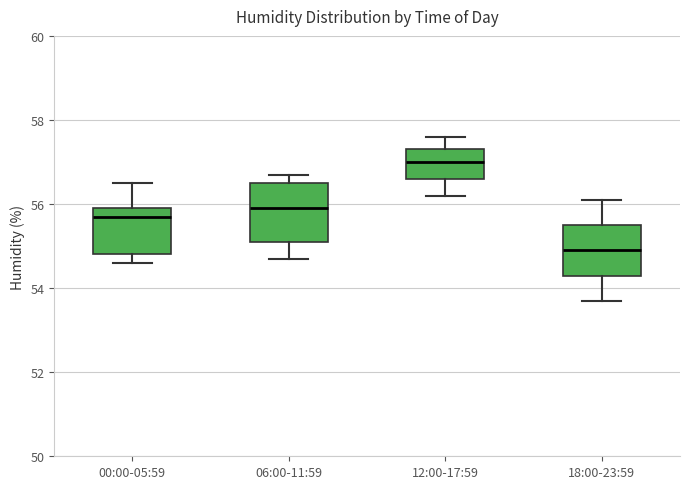

Reading left to right, read every box against the y-axis: the position of its median line, the range the box covers, and the ends of its whiskers. The values are not printed on the chart, so give them approximately, as read against the axis.

00:00-05:59: median 55.8, box 54.8 to 56.0, whiskers 54.6 to 56.6
06:00-11:59: median 56.0, box 55.2 to 56.6, whiskers 54.8 to 56.8
12:00-17:59: median 57.0, box 56.6 to 57.4, whiskers 56.2 to 57.6
18:00-23:59: median 55.0, box 54.4 to 55.6, whiskers 53.8 to 56.2